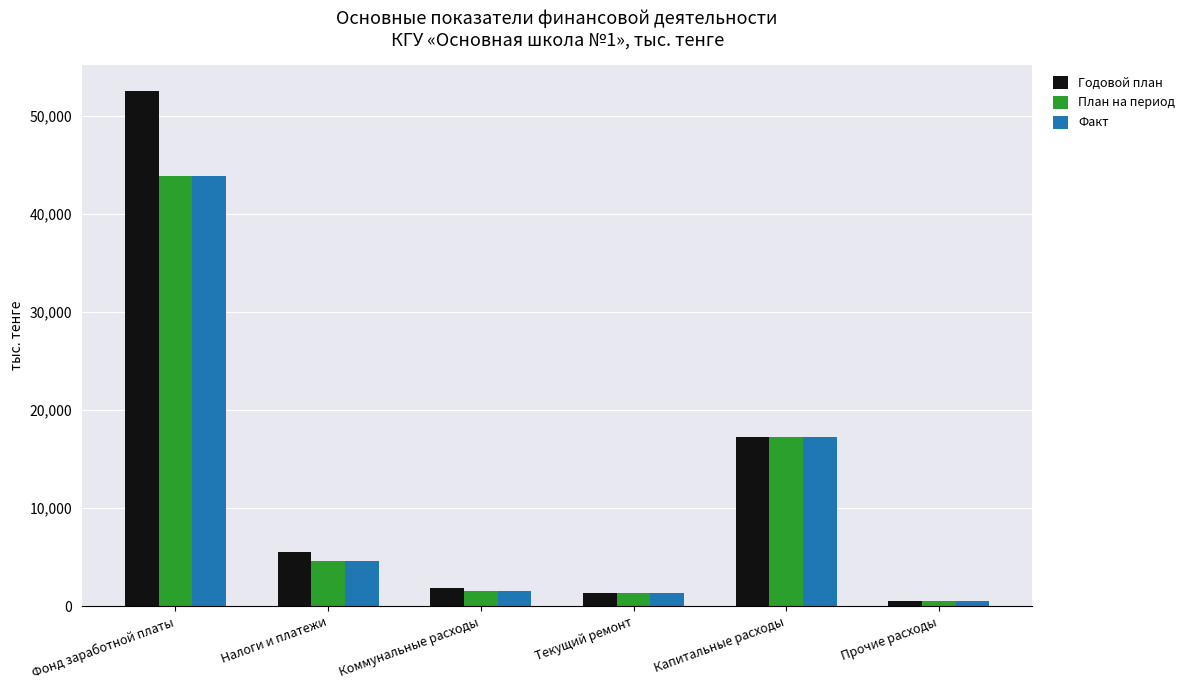

How many series are shown in this chart?

3